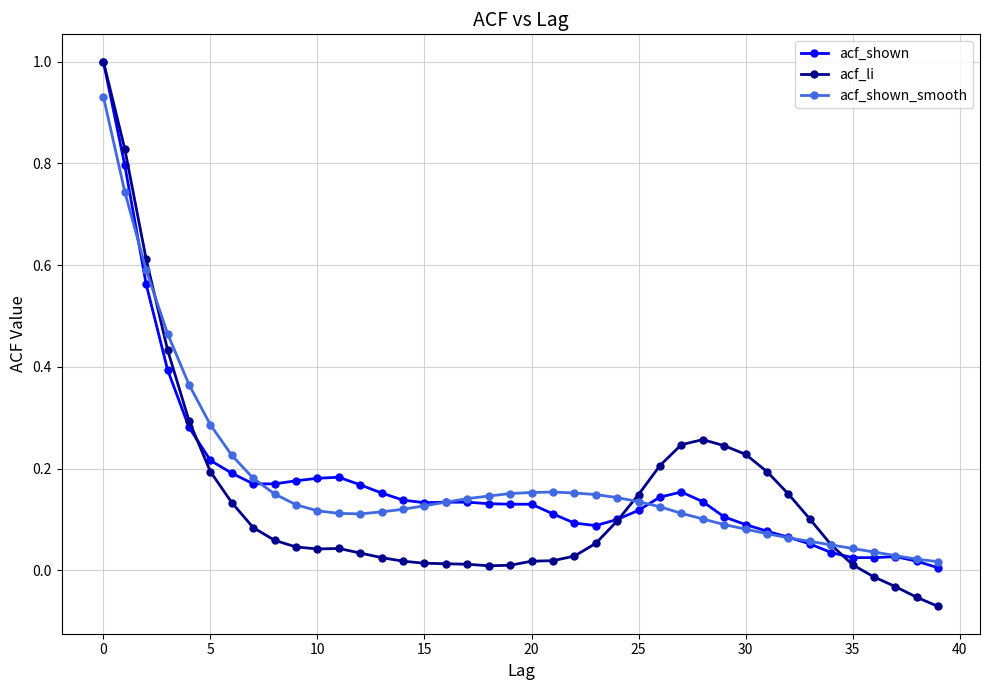

Which series has the largest range (max minus min)?

acf_li